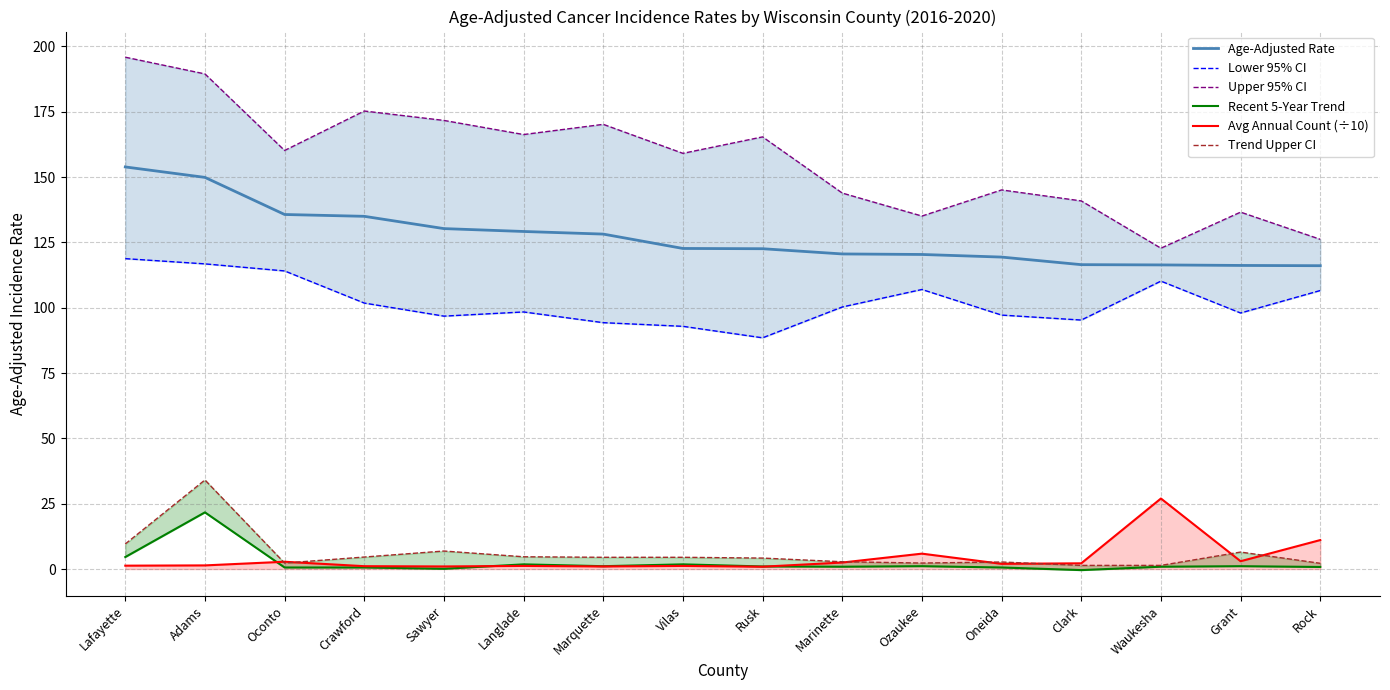

What is the value of the Avg Annual Count (÷10) point at the 11th from the left?

5.9